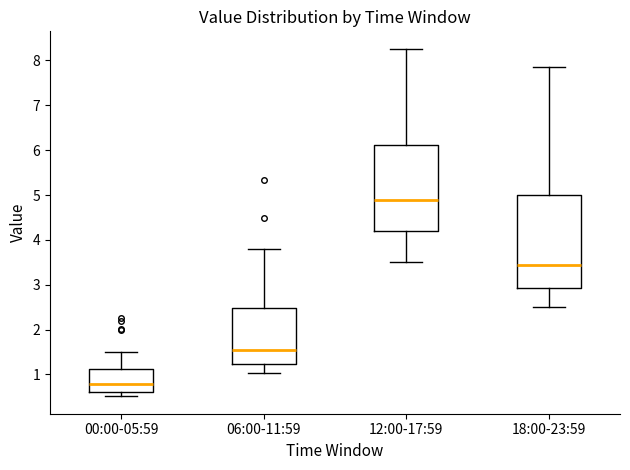

Reading left to right, read every box against the y-axis: the position of its median line, the range the box covers, and the ends of its whiskers. The values are not printed on the chart, so give them approximately, as read against the axis.

00:00-05:59: median 0.8, box 0.6 to 1.1, whiskers 0.5 to 1.5
06:00-11:59: median 1.5, box 1.2 to 2.5, whiskers 1.0 to 3.8
12:00-17:59: median 4.9, box 4.2 to 6.1, whiskers 3.5 to 8.3
18:00-23:59: median 3.4, box 2.9 to 5.0, whiskers 2.5 to 7.9